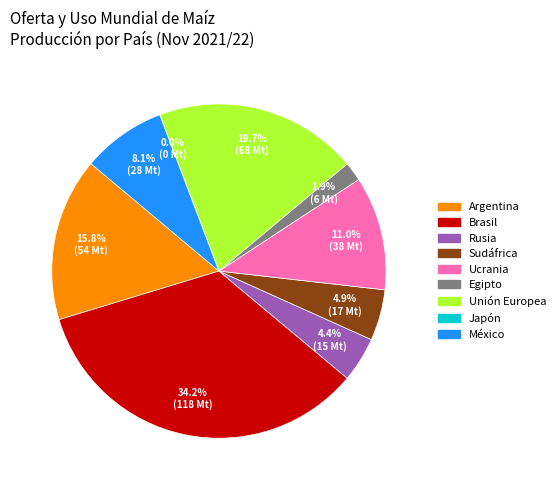

What is the total percentage of México and Egipto?

10.0%